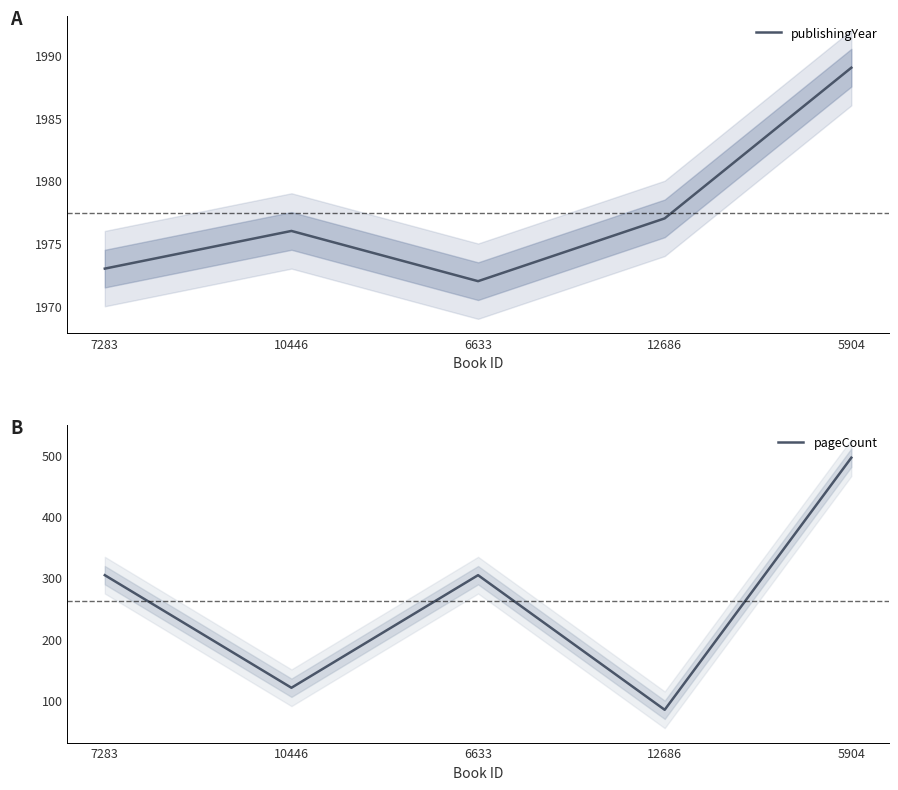

Between 5904 and 7283, which is larger?

5904